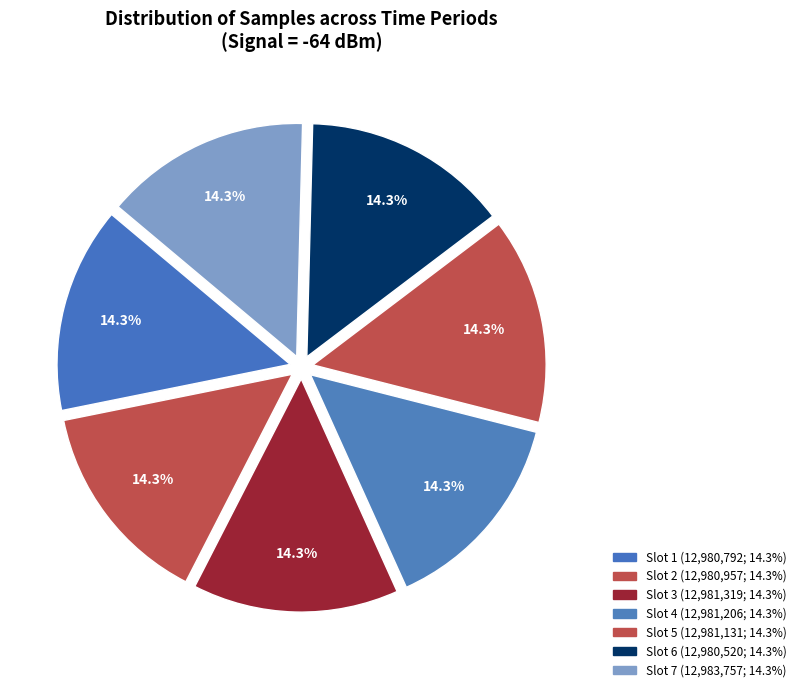

How many segments does this pie chart have?

7